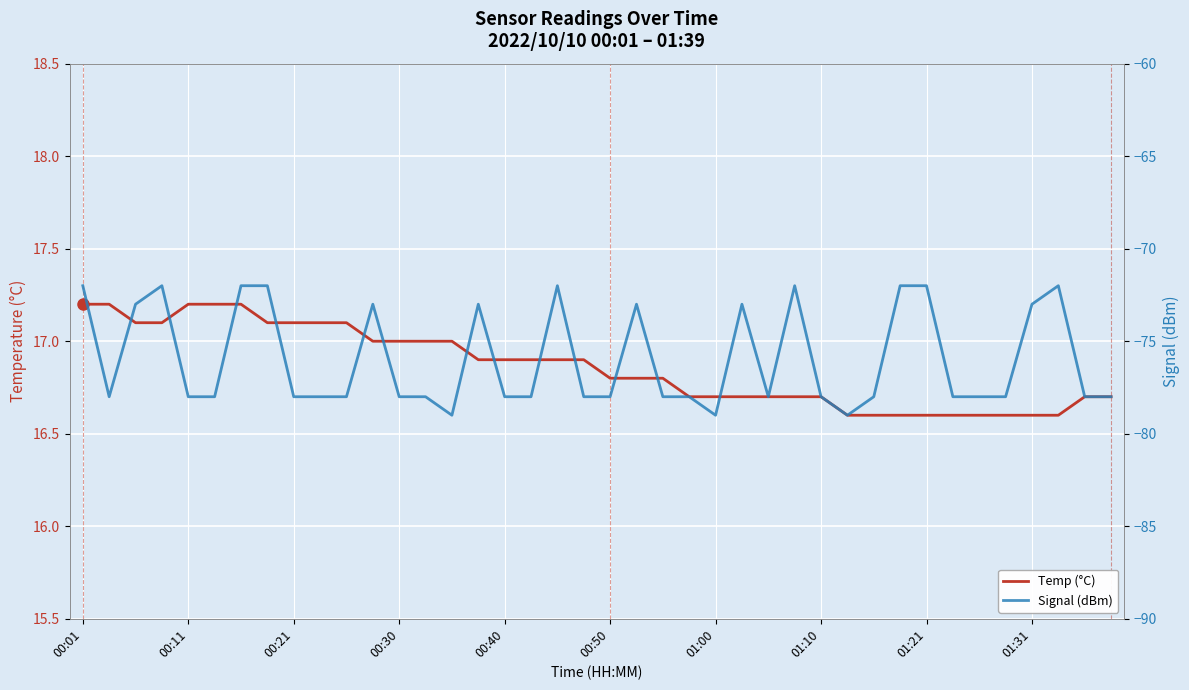

True or false: Signal (dBm) and Temp (°C) intersect in this chart.

False